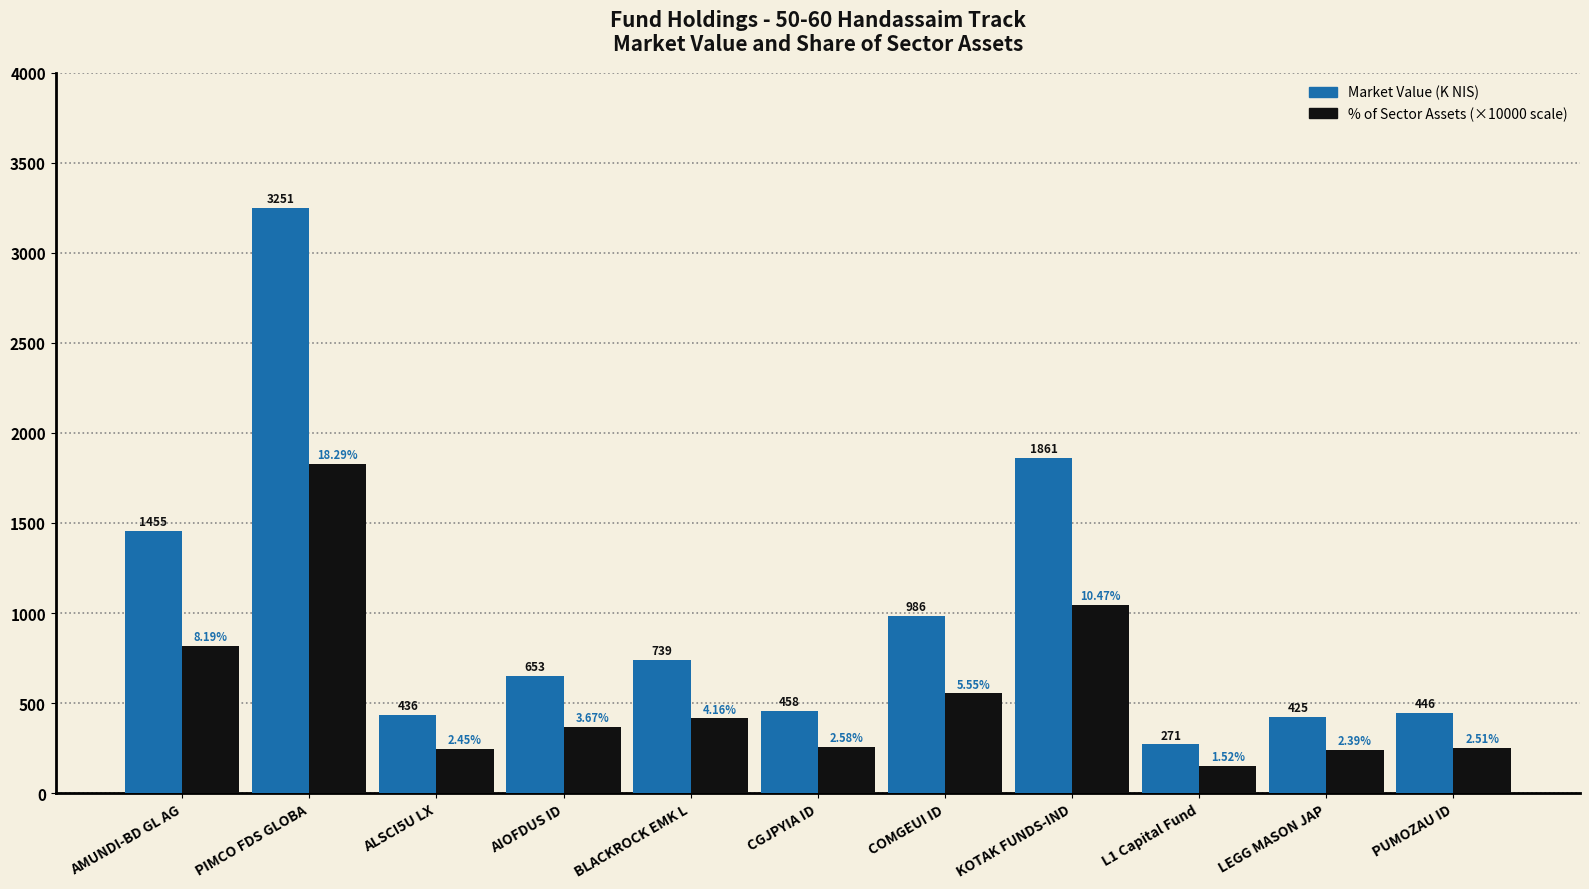

At which category is the sum across all series the highest?

PIMCO FDS GLOBA